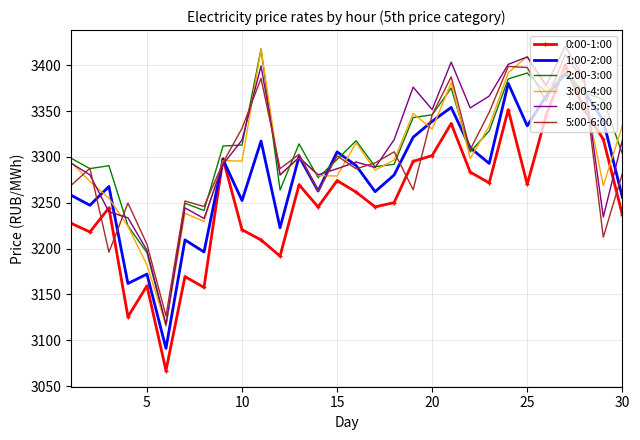

What is the greatest value displayed?

3420.7